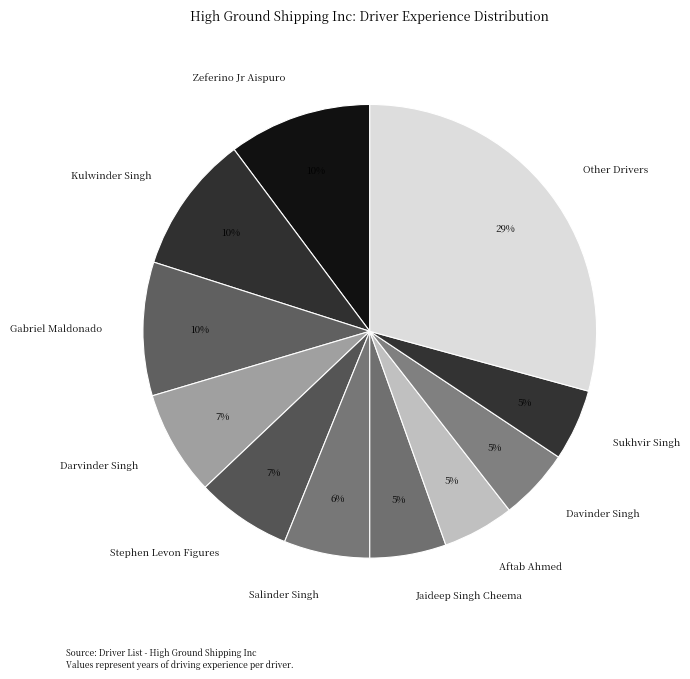

Which slice is the largest?

Other Drivers